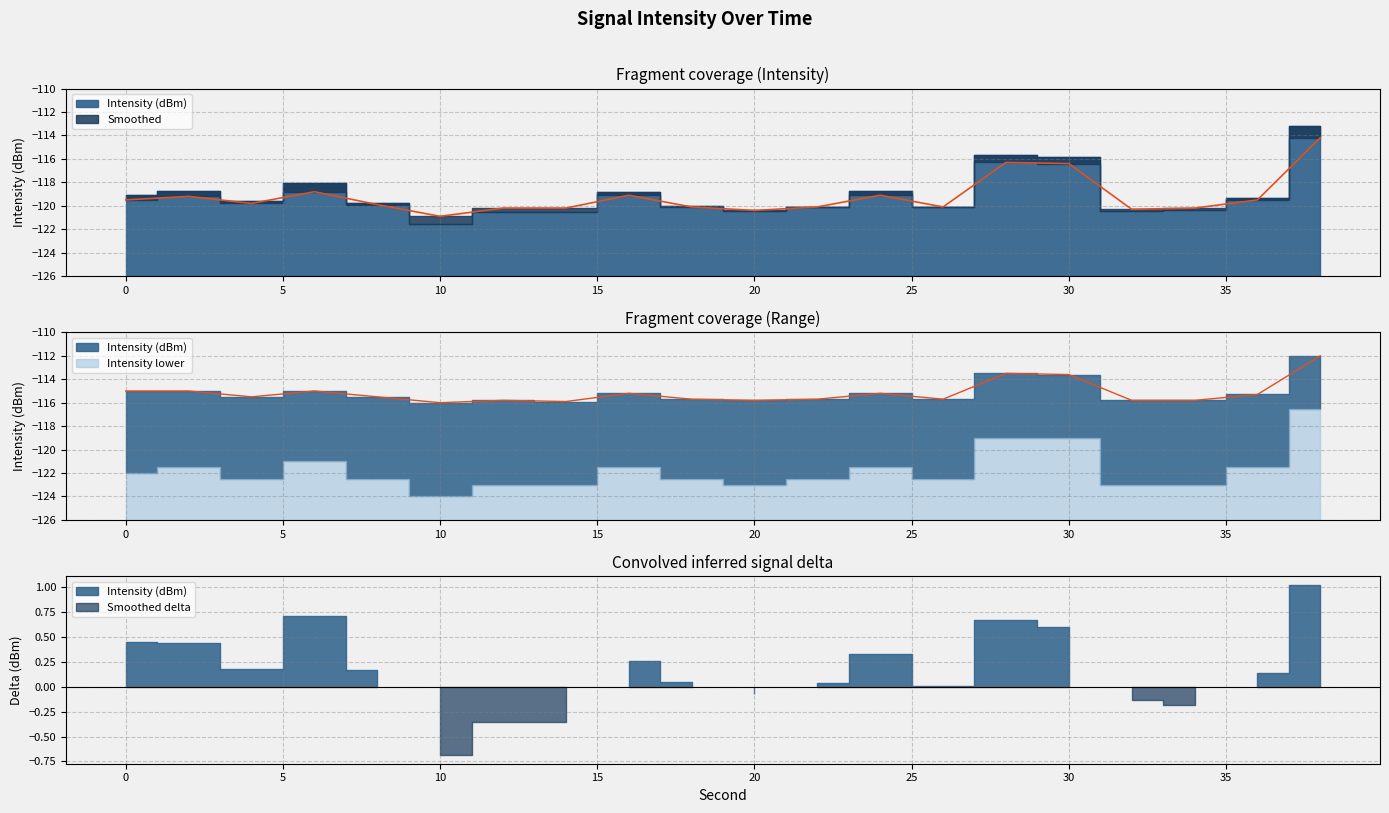

Which series has the largest range (max minus min)?

Intensity (dBm)